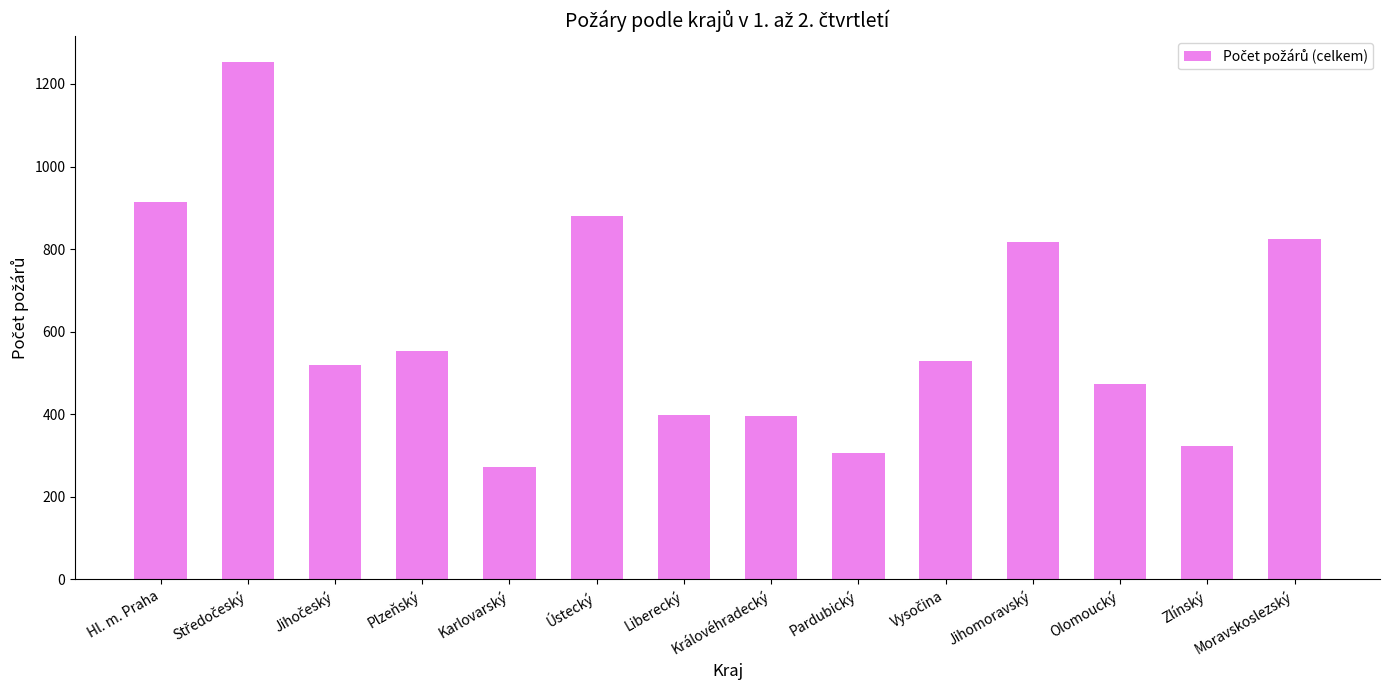

Approximately how many times larger is the value at Pardubický compared to Jihomoravský?

0.4